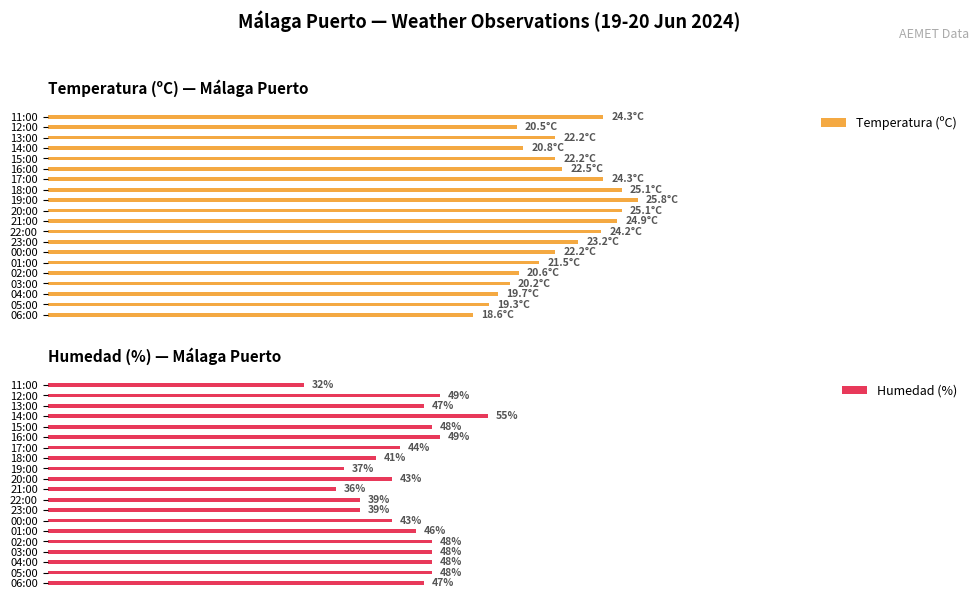

Between 11:00 and 15:00, which is larger?

11:00